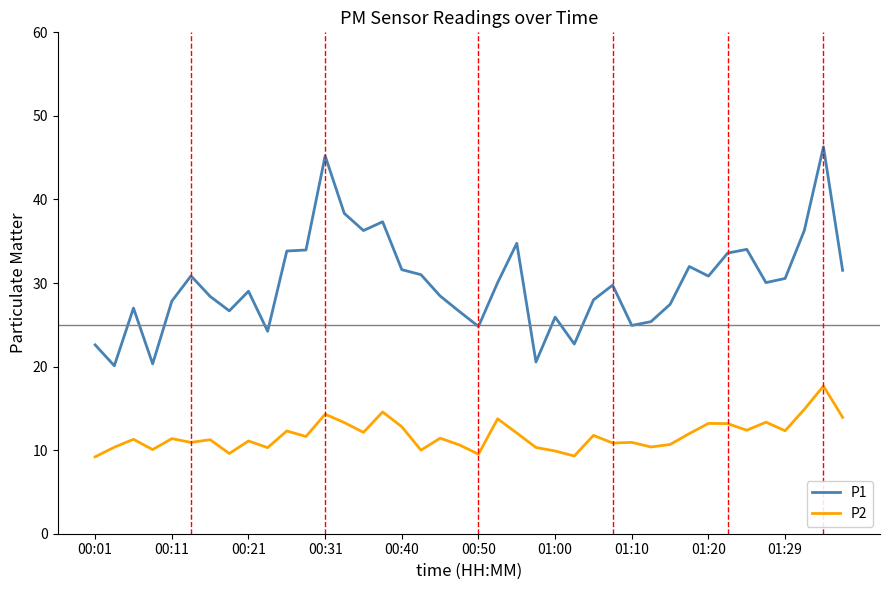

What is the maximum value for P2?

17.7